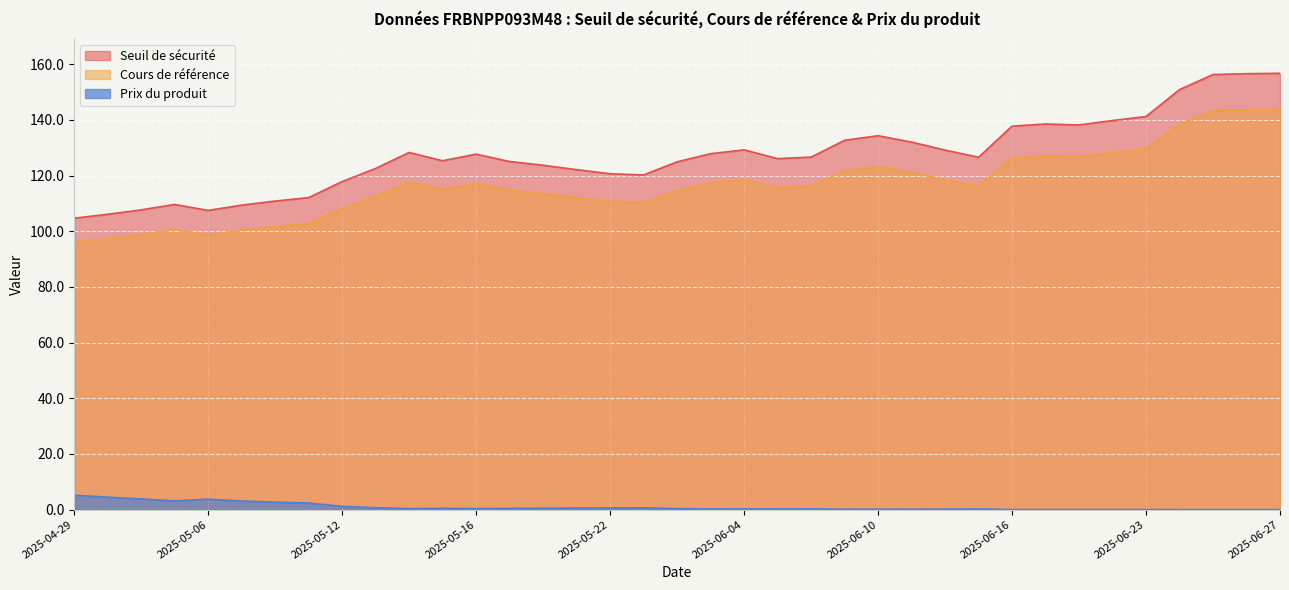

True or false: Prix du produit and Seuil de sécurité intersect in this chart.

False